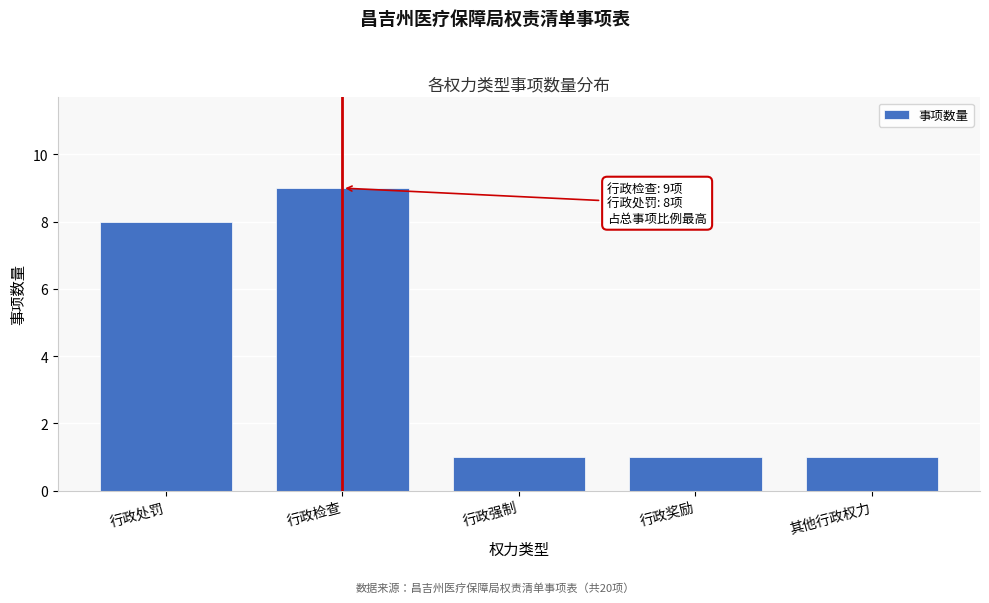

Reading left to right, list all the values displayed in this chart.

行政处罚=8	行政检查=9	行政强制=1	行政奖励=1	其他行政权力=1